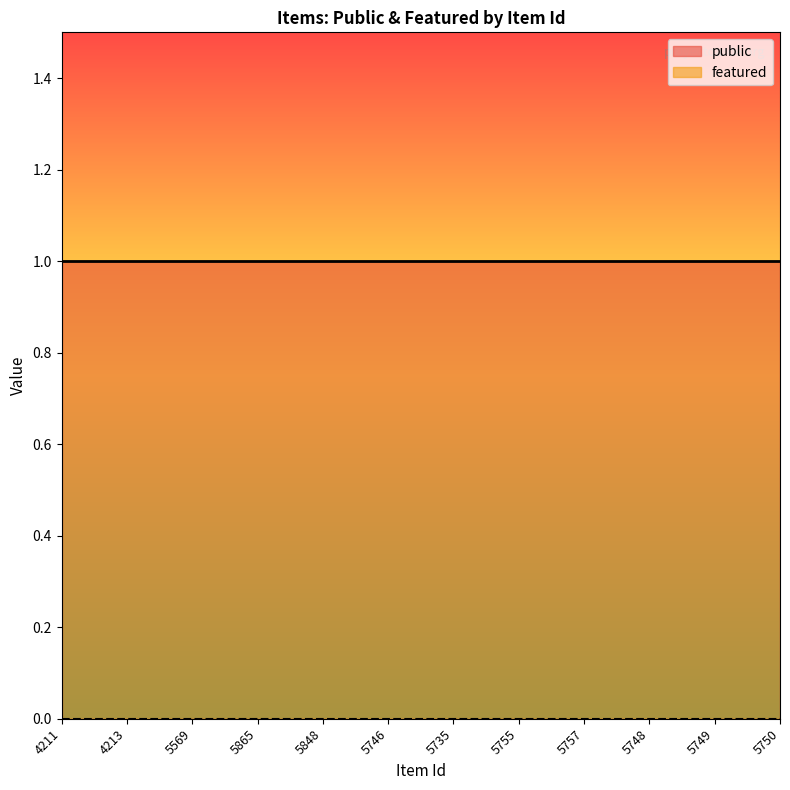

True or false: featured has a value of 0 at 5735.

True